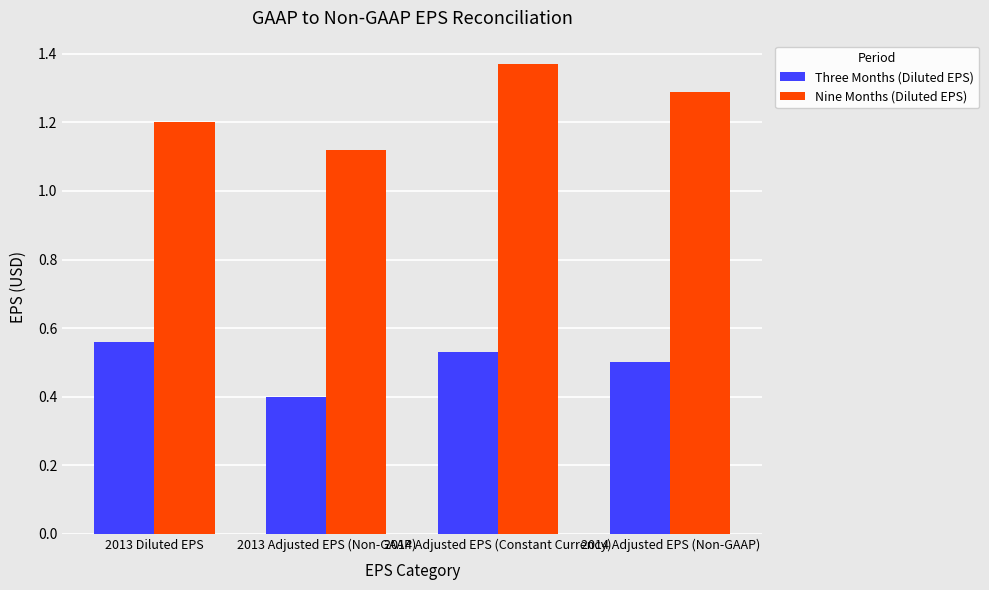

Are the bars horizontal?

No